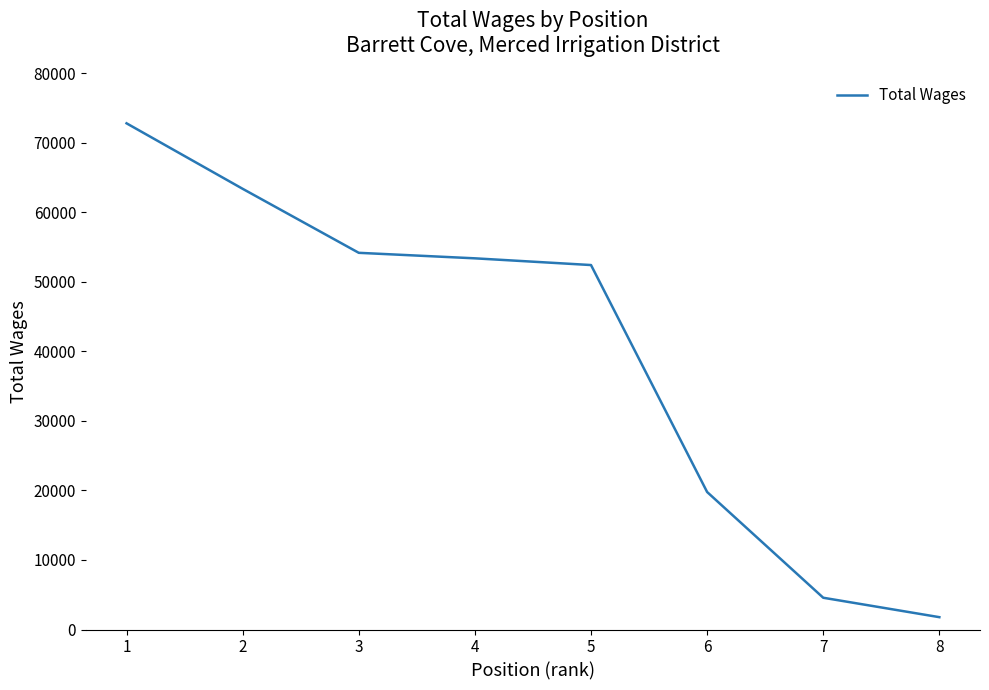

List the labels in order of value, largest first.

1, 2, 3, 4, 5, 6, 7, 8